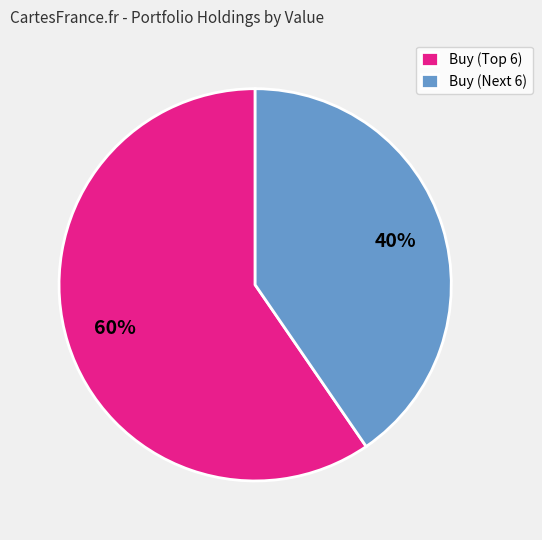

How many segments does this pie chart have?

2